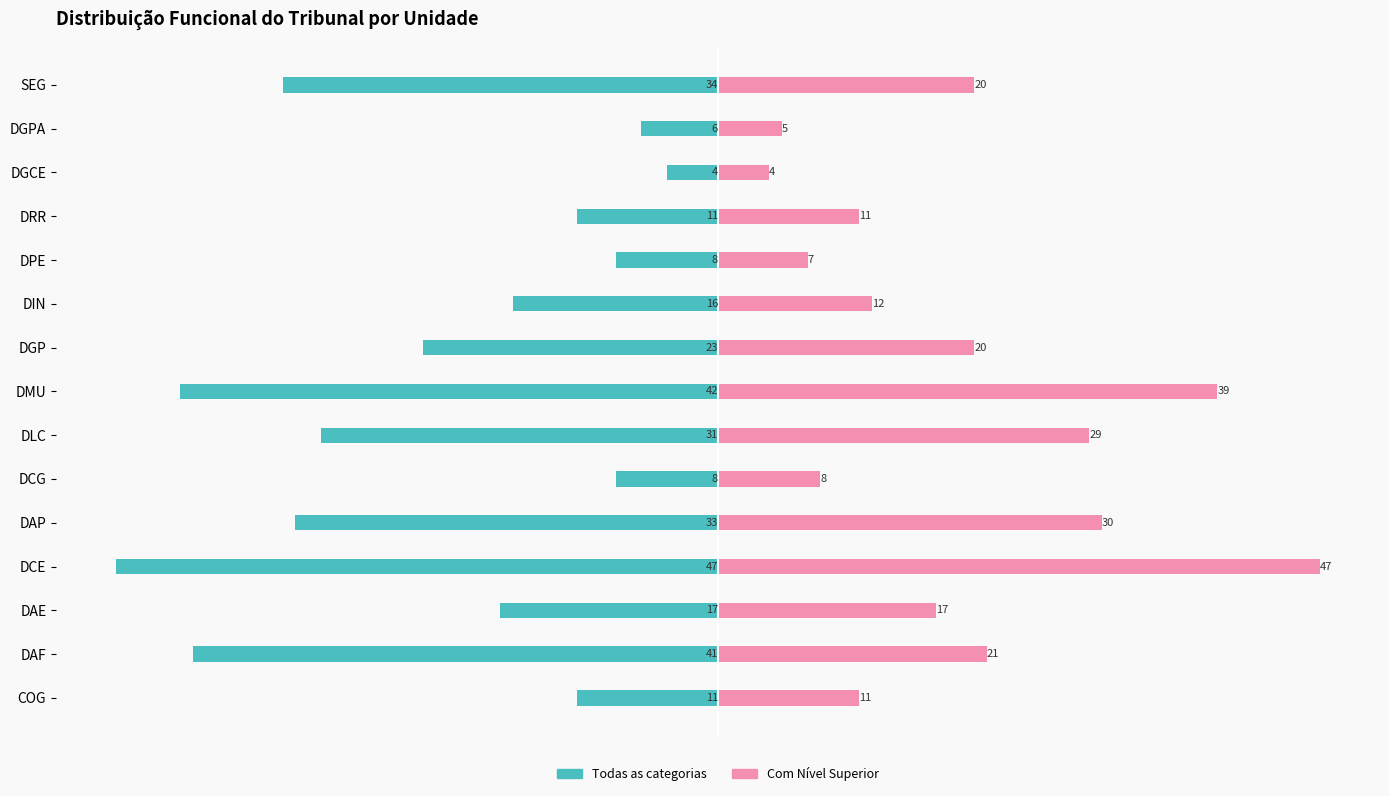

What is the difference between the highest and lowest values at 4?

63